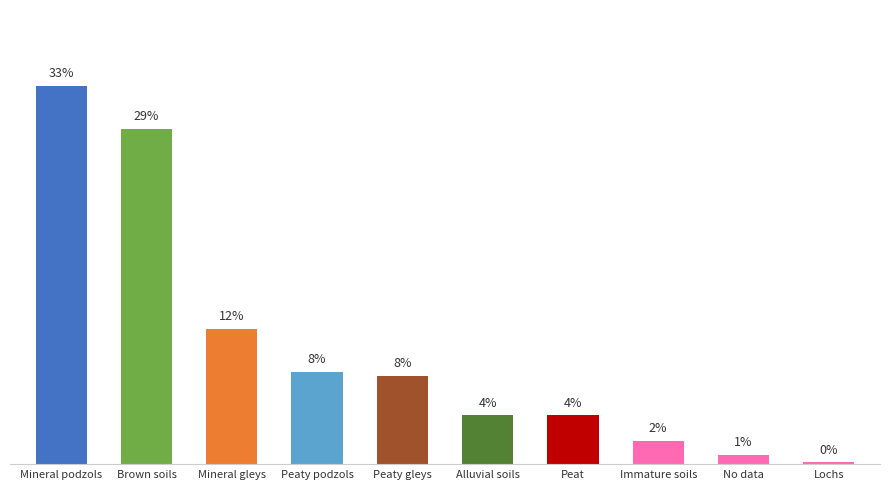

Does the chart contain any negative values?

No